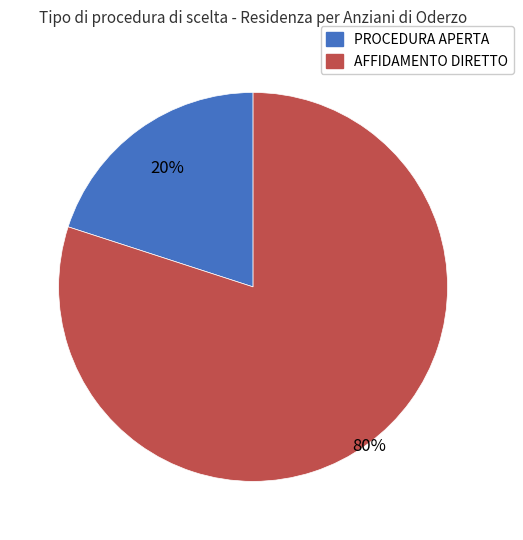

Combined, do PROCEDURA APERTA and AFFIDAMENTO DIRETTO account for over 50%?

Yes